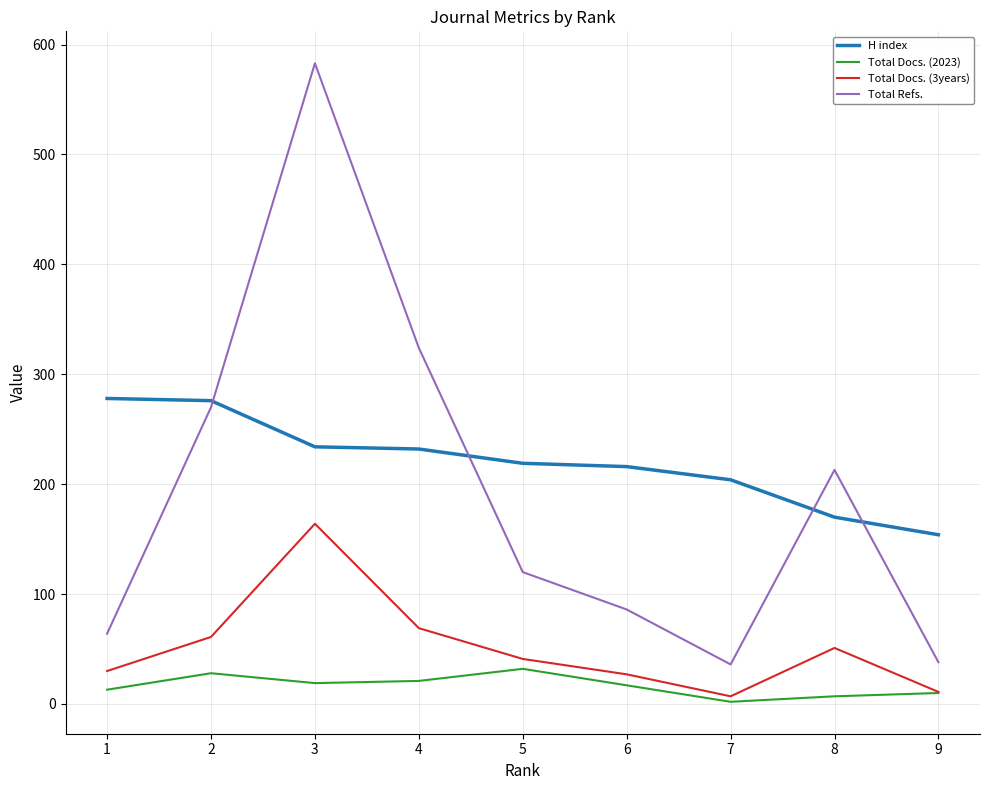

Between 6 and 9, which series saw the biggest shift?

H index